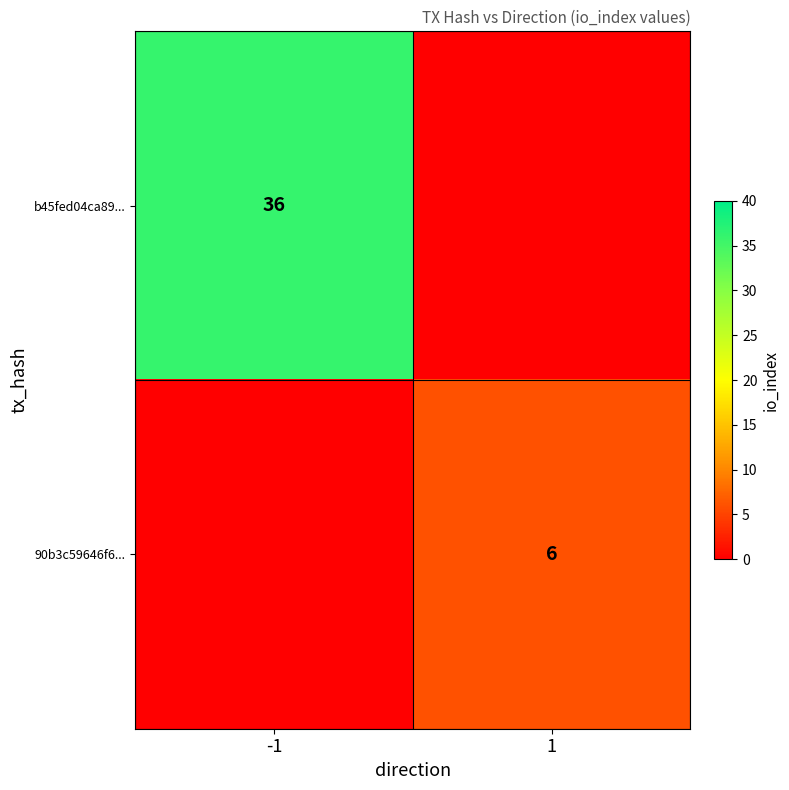

At which category does the chart reach its minimum across all series?

1